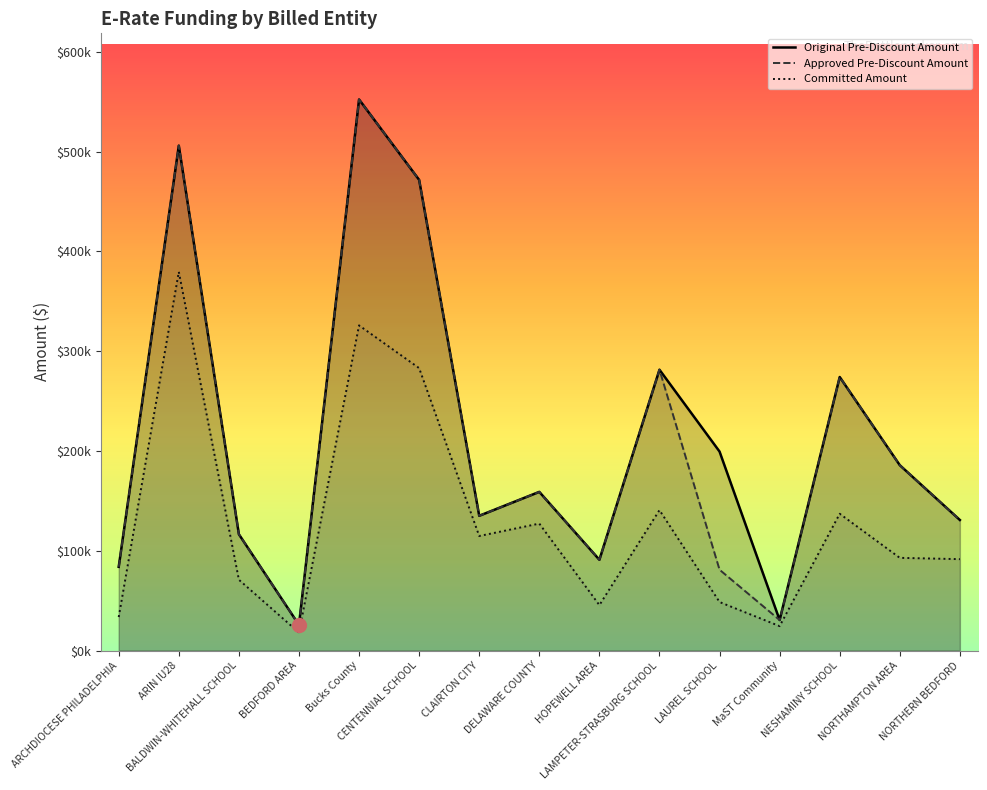

Reading left to right, transcribe all the data shown in this chart.

Original Pre-Discount Amount: 83861.3	506040.0	116518.8	25650.0	552313.3	471721.2	135025.0	159001.5	90937.4	281439.6	199409.3	30540.6	274131.2	185753.0	130817.0
Approved Pre-Discount Amount: 83861.3	506040.0	116518.8	25650.0	552313.3	471721.2	135025.0	159001.5	90937.4	281439.6	80976.3	30540.6	274131.2	185753.0	130815.5
Committed Amount: 33544.5	379530.0	70911.3	17955.0	325864.8	283032.8	114771.2	127201.2	45468.7	140719.8	48585.8	24432.5	137065.6	92876.5	91570.8